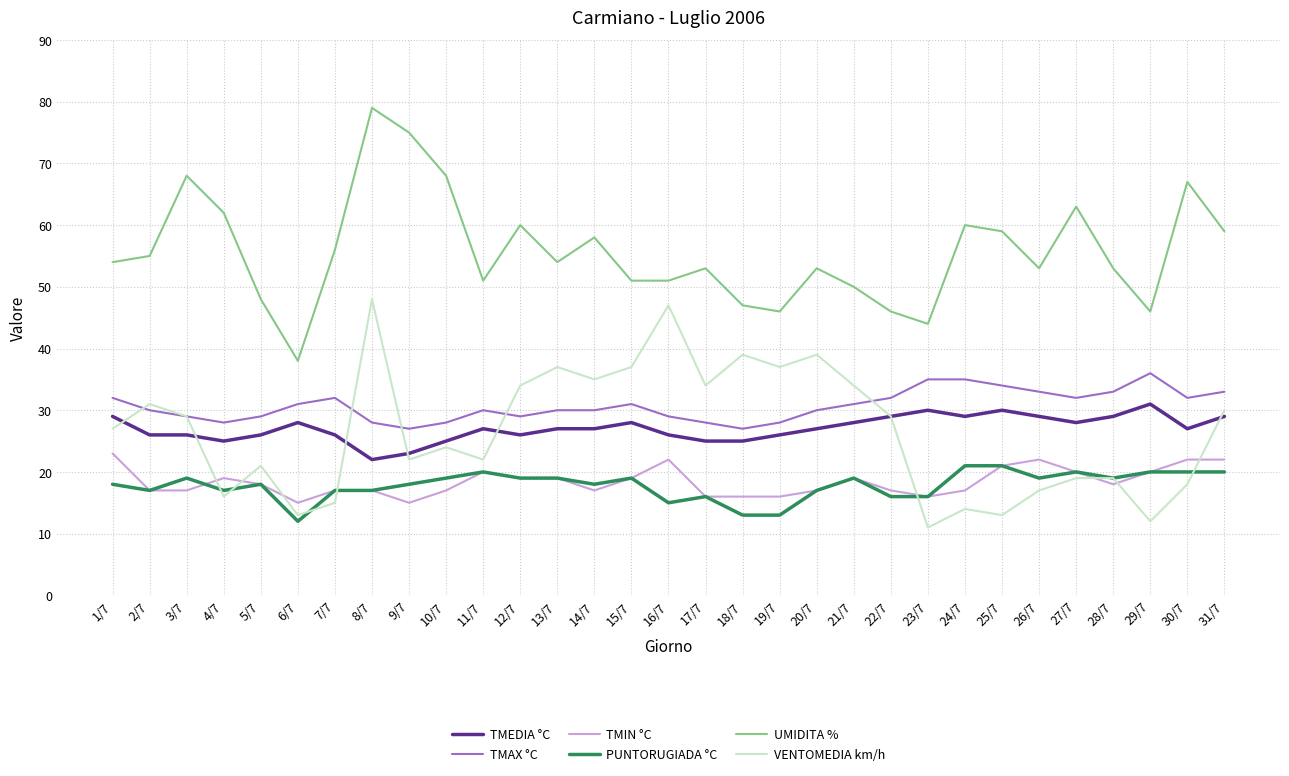

What is the difference between the UMIDITA % values at 8/7 and 26/7?

26